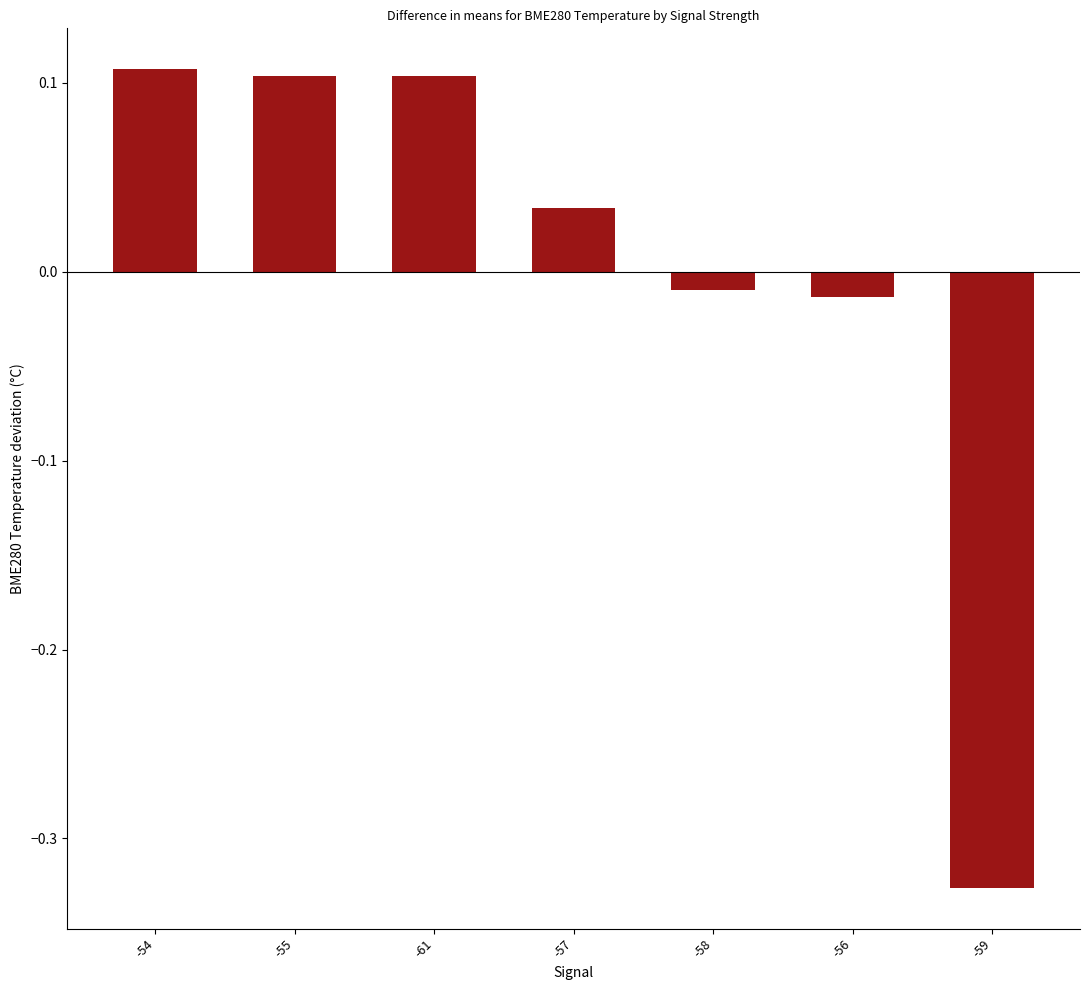

What is the difference between the maximum and minimum values?

0.4